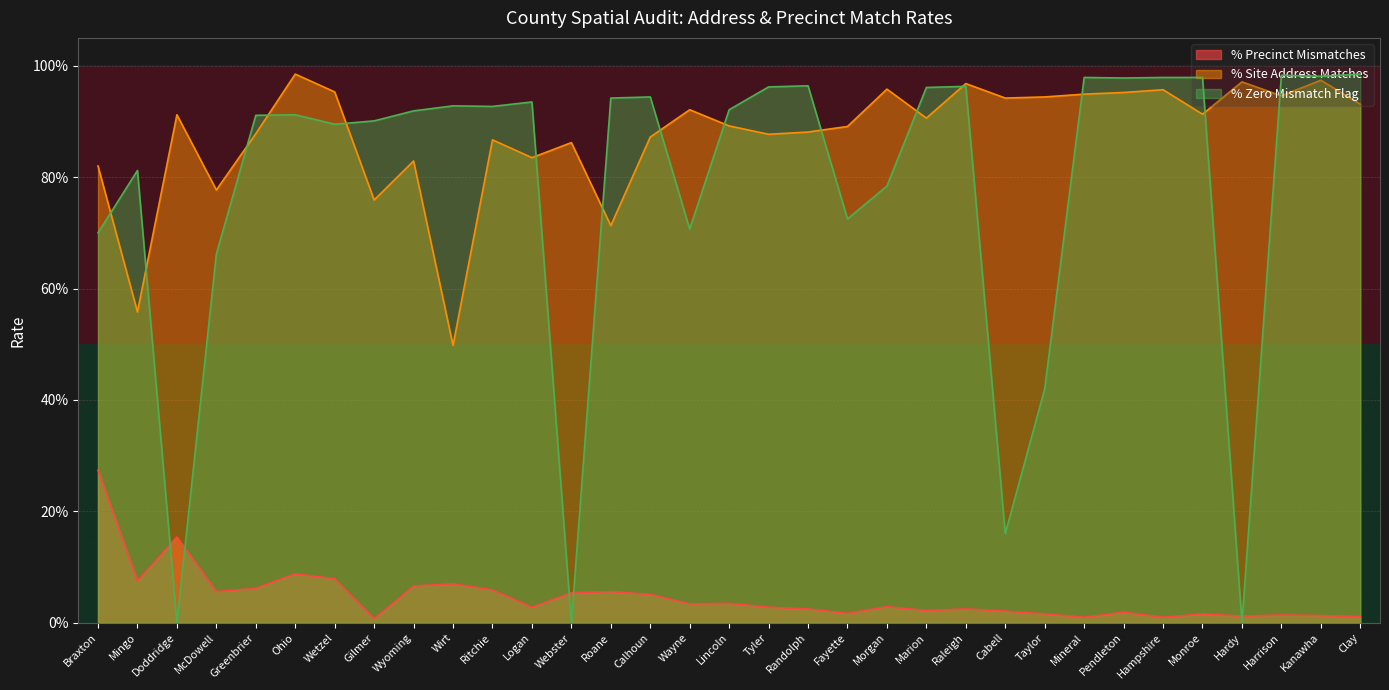

Which has a higher value, Logan or Wyoming?

Wyoming